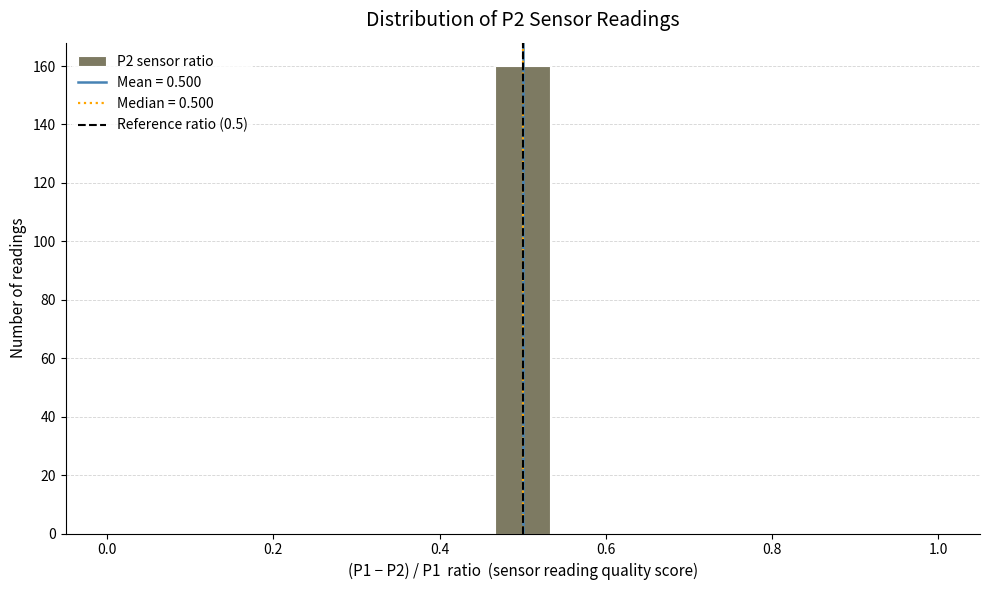

Read against the x-axis, roughly where is the centre of the tallest bar?

0.50